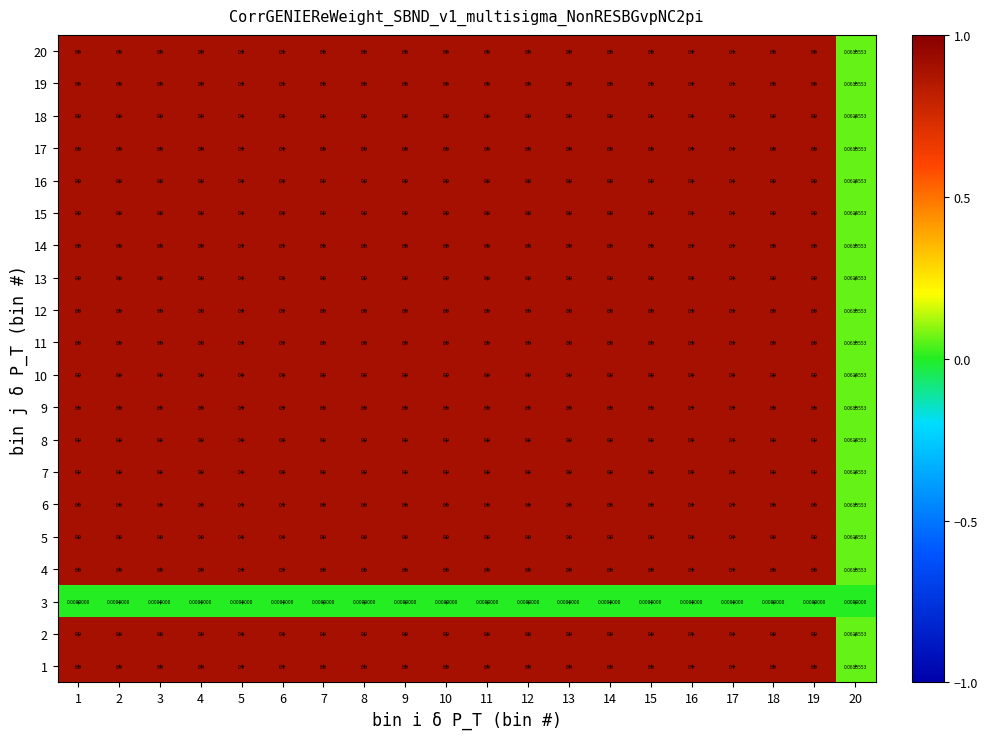

At which category is the sum across all series the highest?

1